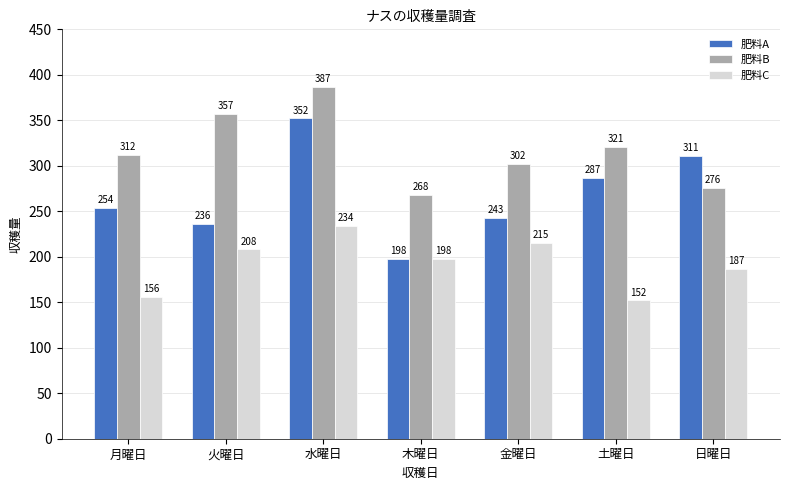

Which category has the lowest value across all series?

土曜日